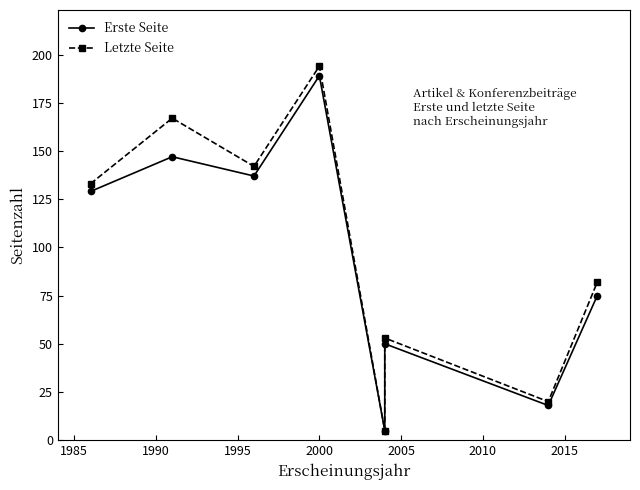

Is this an area chart (filled region under the line)?

No